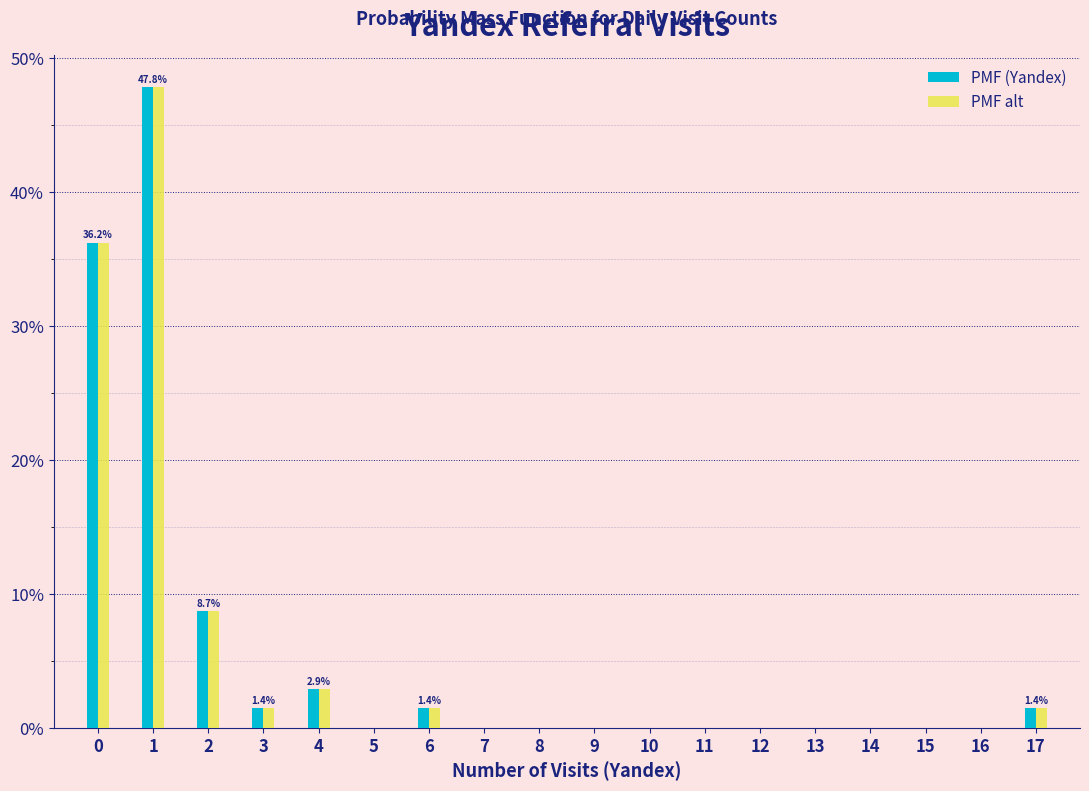

What are all the series names shown in the legend?

PMF (Yandex), PMF alt